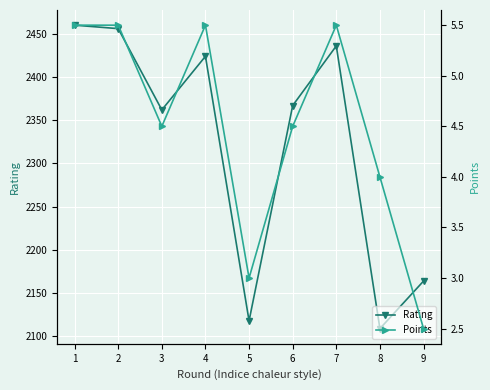

What is the total value across all series at 4?

2429.5